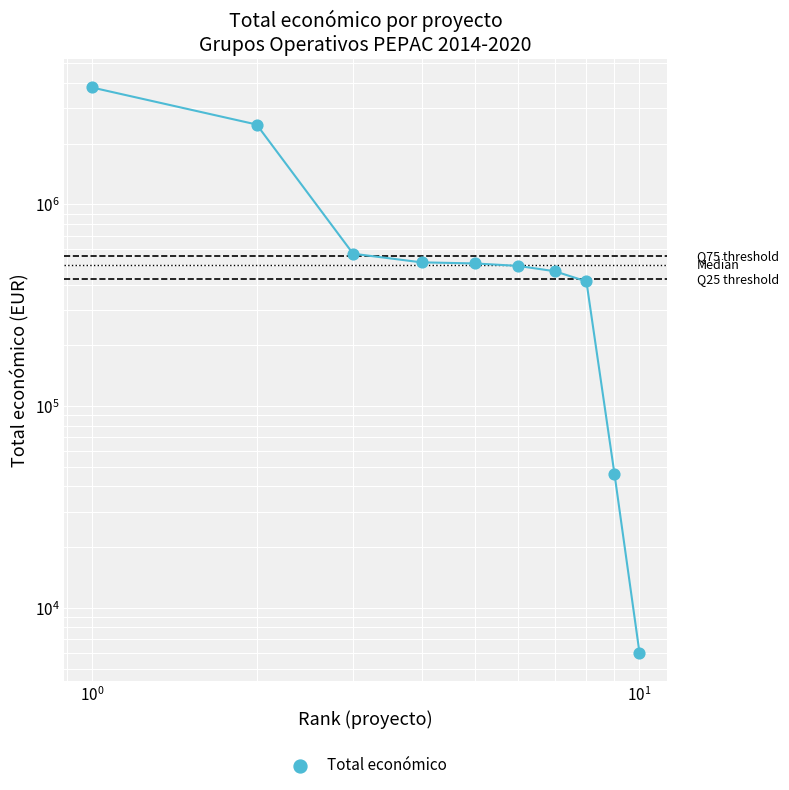

What is the change in value from $\mathdefault{10^{-2}}$ to $\mathdefault{10^{3}}$?

-3297341